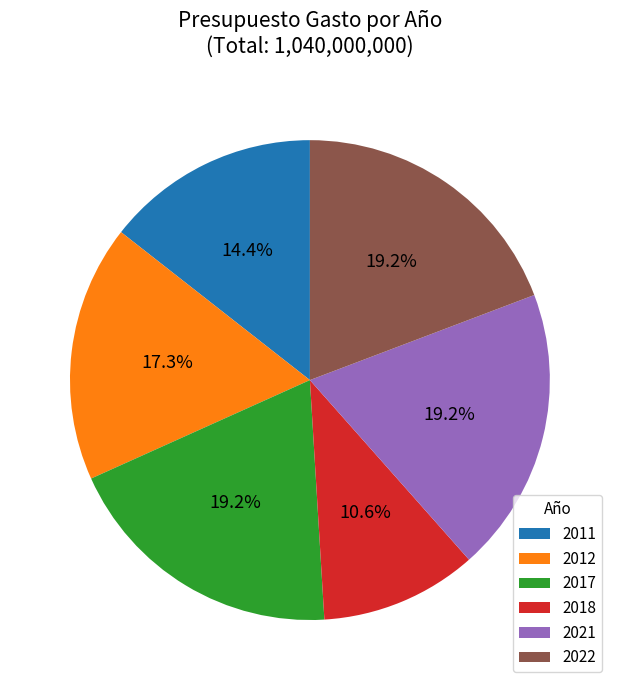

To the nearest percent, what is the combined percentage of 2017 and 2012?

37%